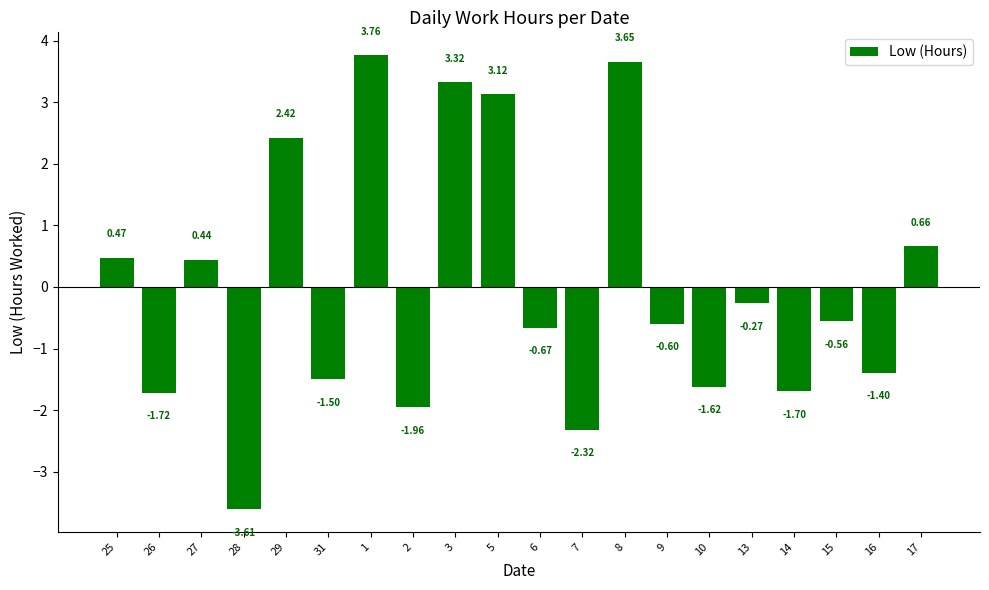

Count the number of categories in the chart.

20